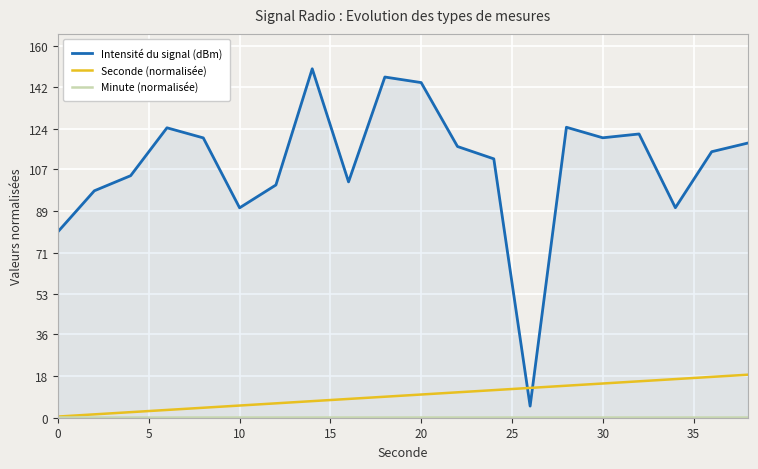

Which series has the largest total across all categories?

Intensité du signal (dBm)